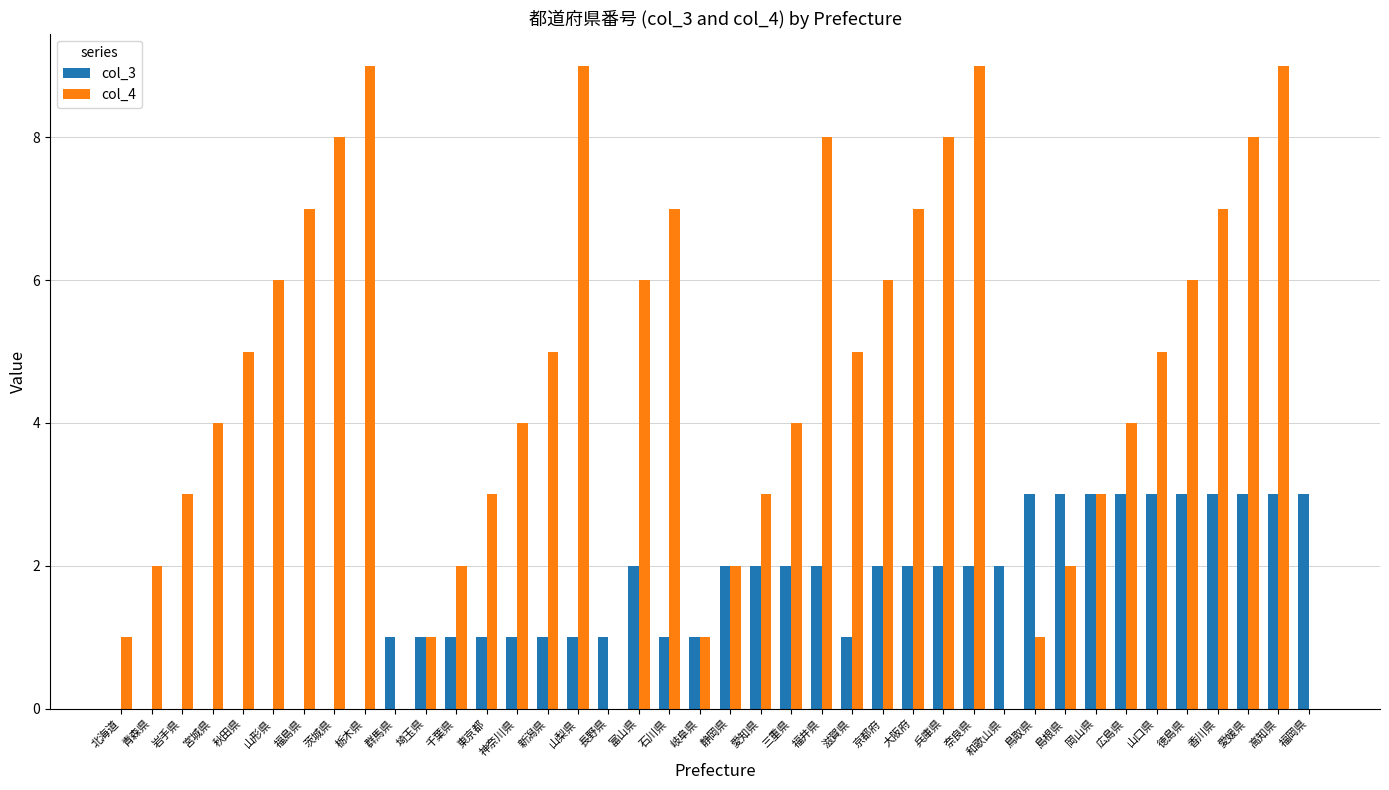

Which series has the largest total across all categories?

col_4